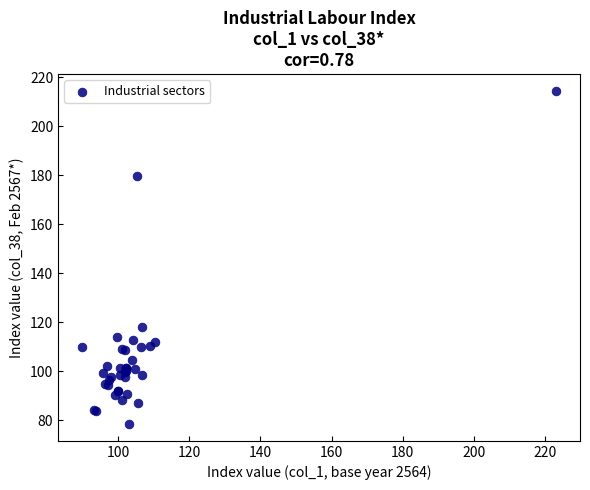

What Y value in the scatter plot is closest to 146?

118.2